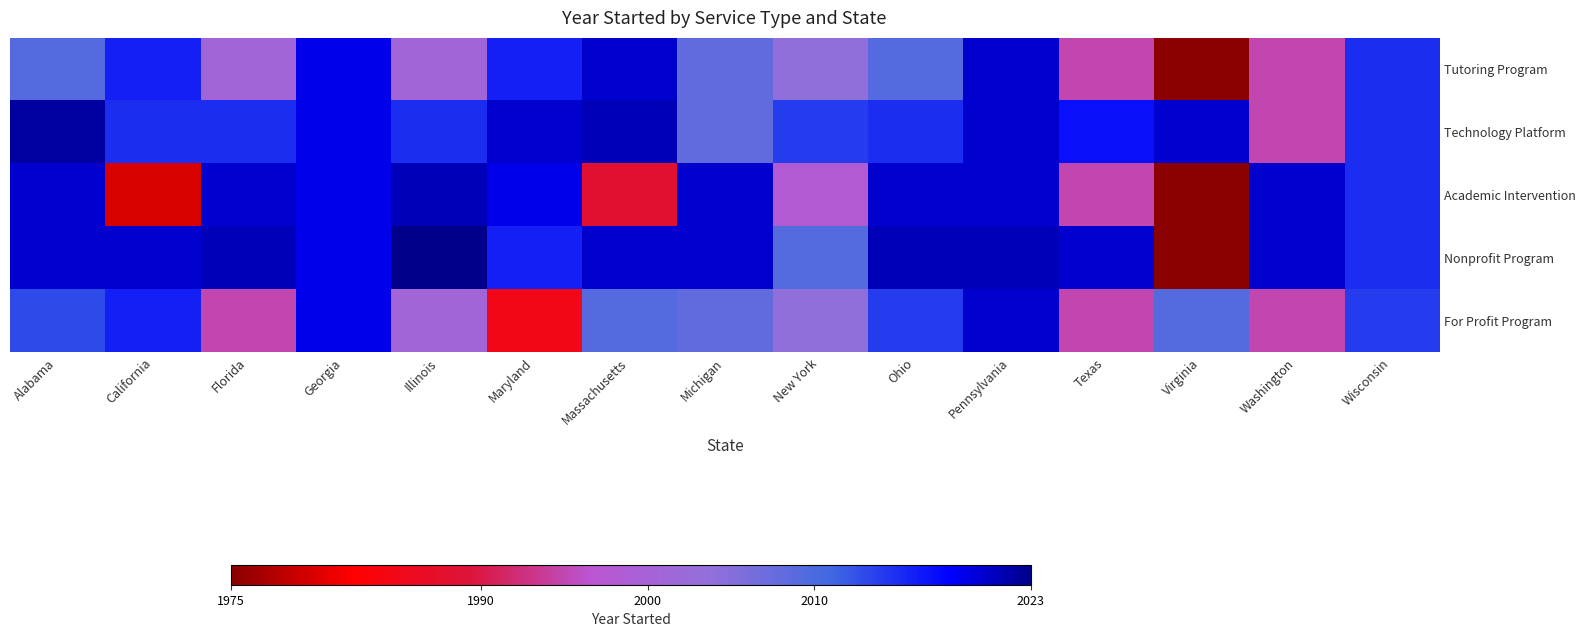

List the series in order of their peak value, lowest first.

Tutoring Program, For Profit Program, Academic Intervention, Technology Platform, Nonprofit Program